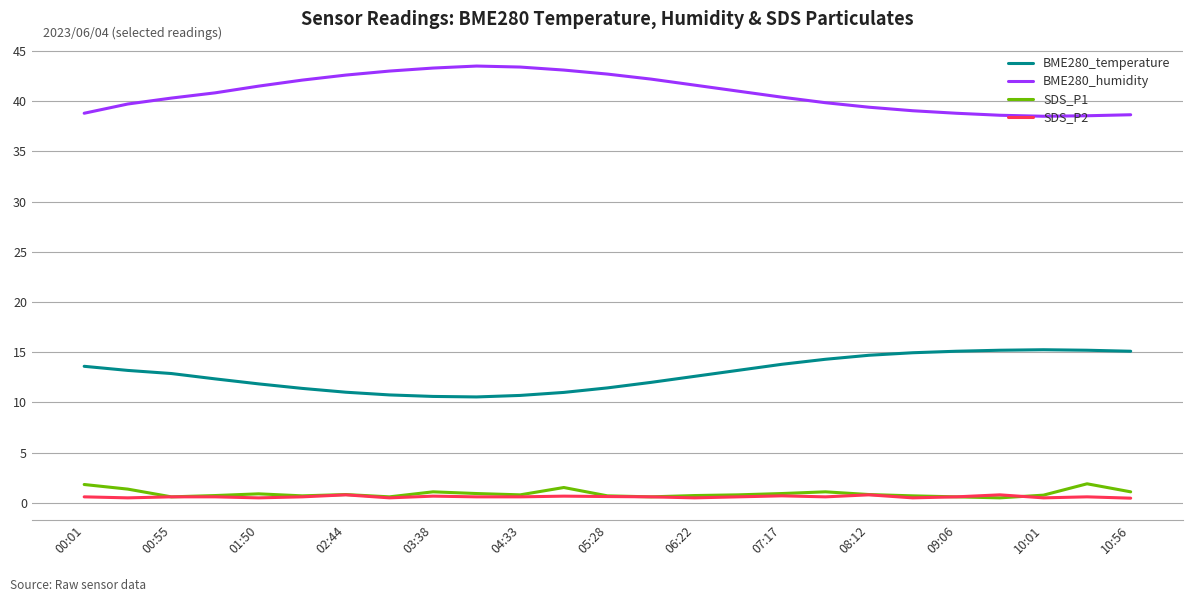

True or false: BME280_humidity and SDS_P2 intersect in this chart.

False